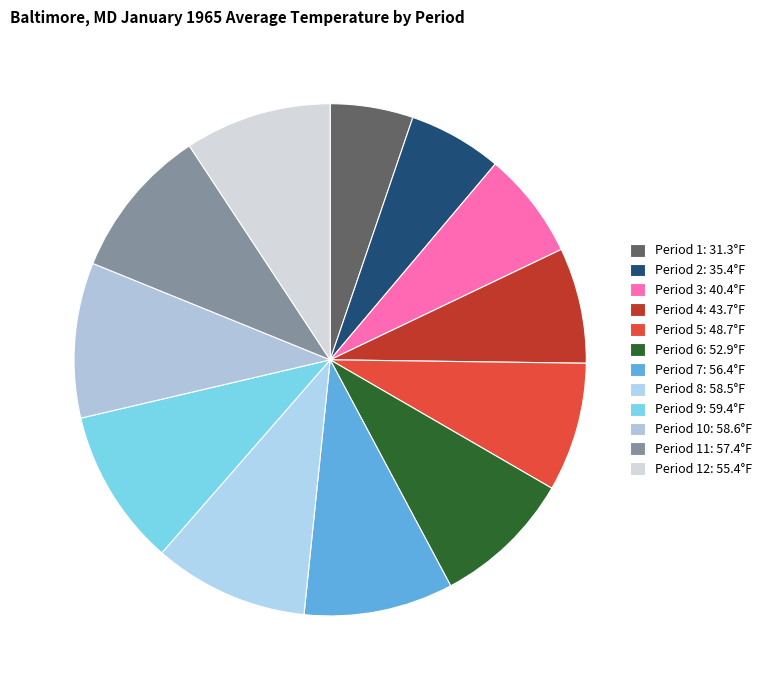

What is the largest slice in the pie chart?

Period 9